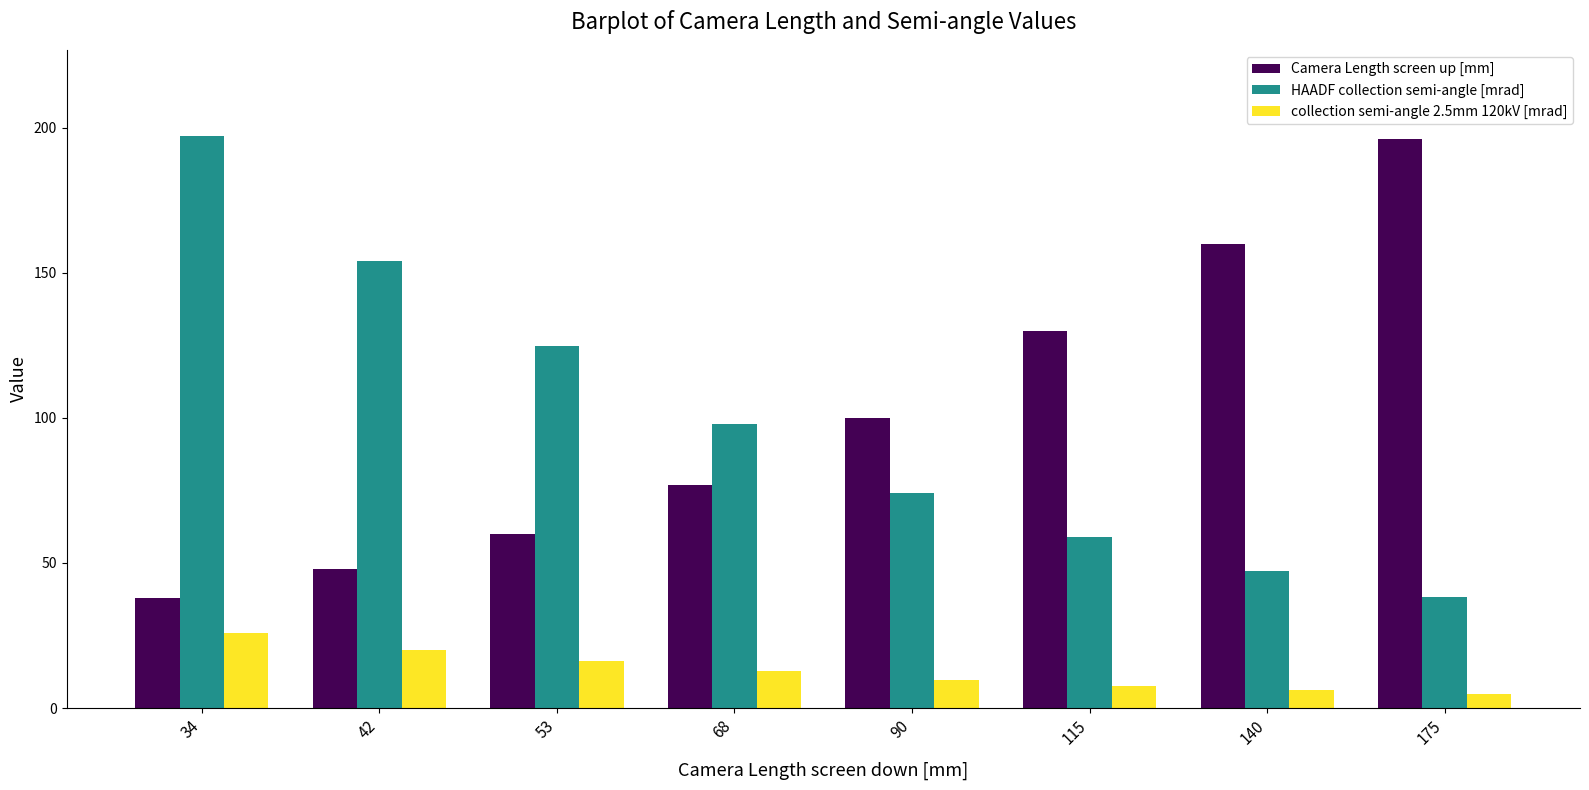

Rank the categories by HAADF collection semi-angle [mrad] value from highest to lowest.

34, 42, 53, 68, 90, 115, 140, 175